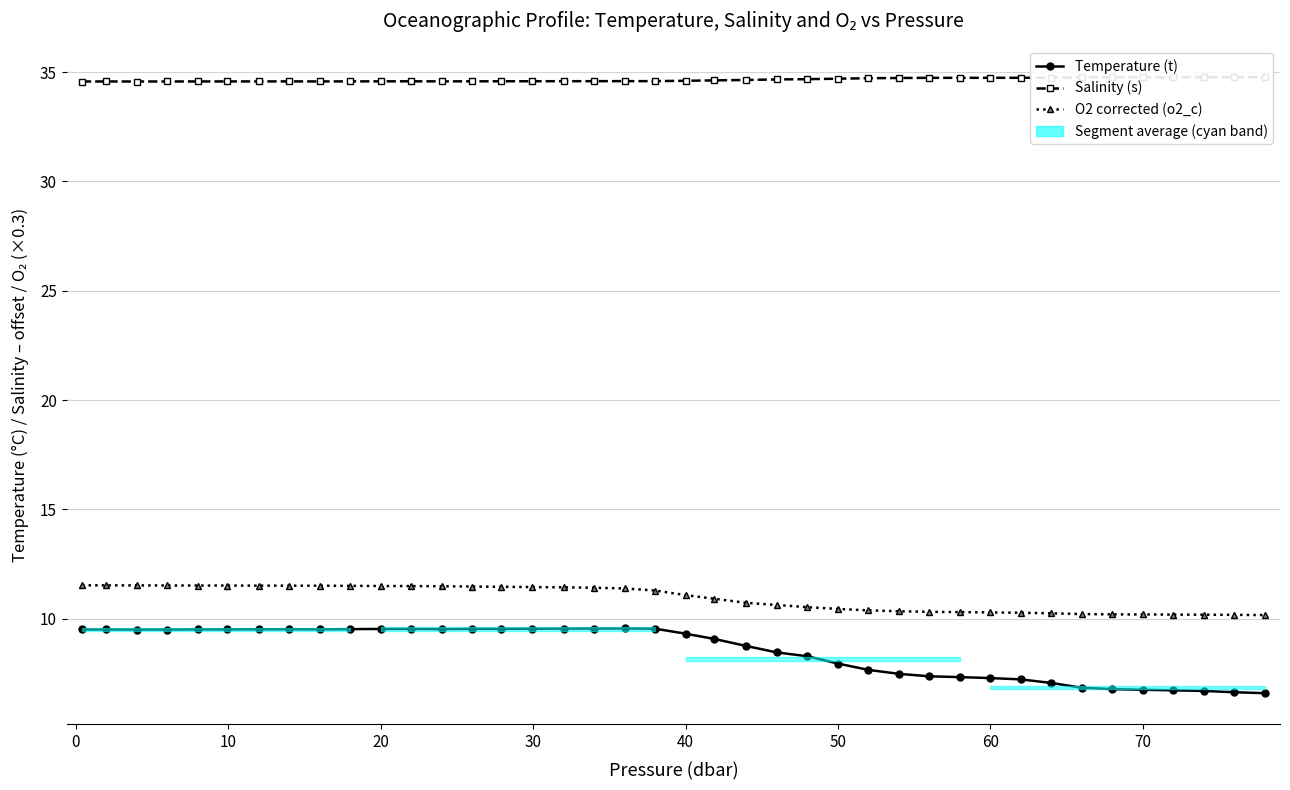

What is the value of the O2 corrected (o2_c) point at the 1st from the left?

11.5